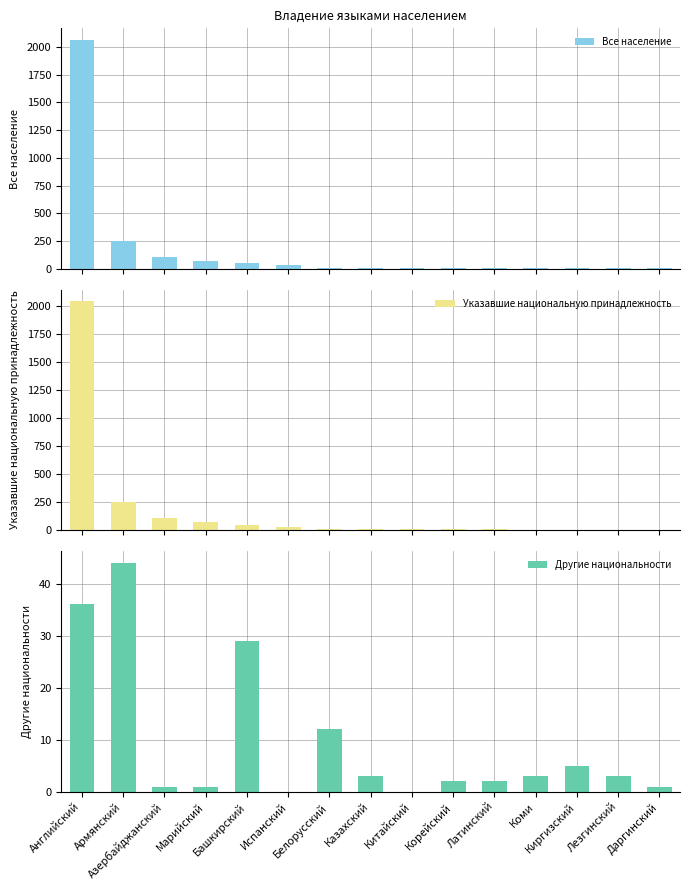

At which label does Указавшие национальную принадлежность first exceed 11?

Английский